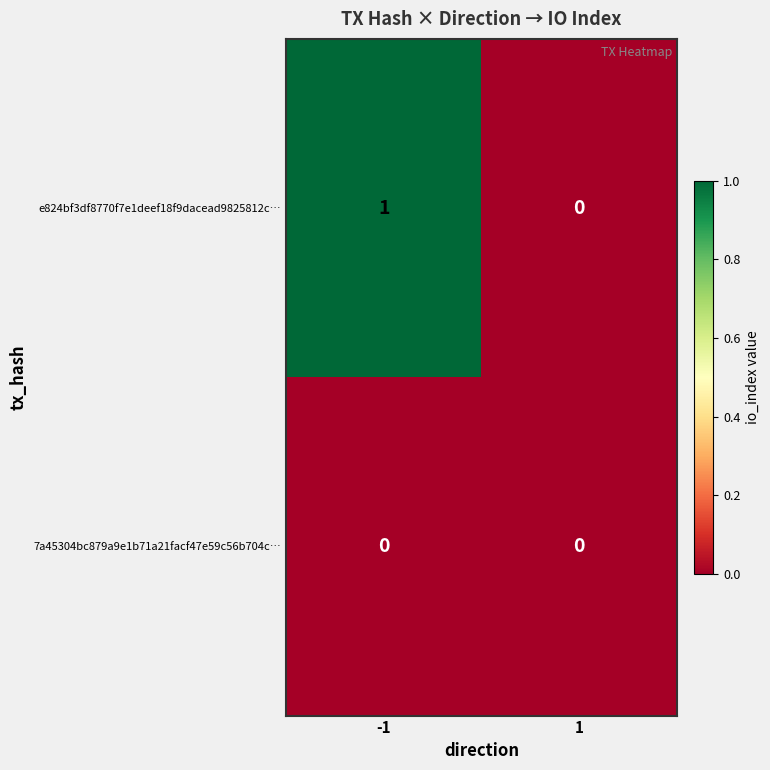

The 7a45304bc879a9e1b71a21facf47e59c56b704c… series shows 0 at -1. True or false?

True